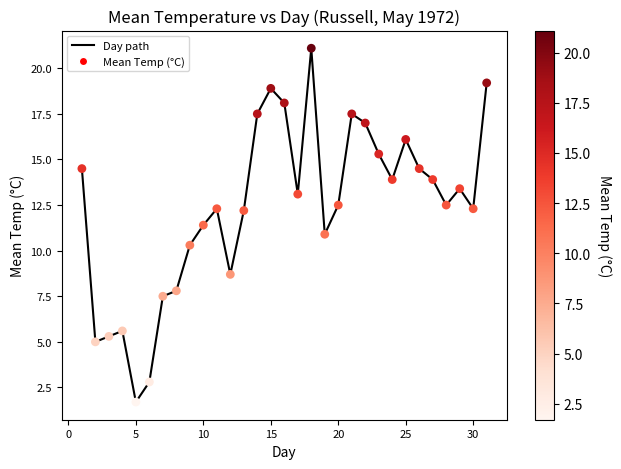

What is the smallest value displayed?

1.7